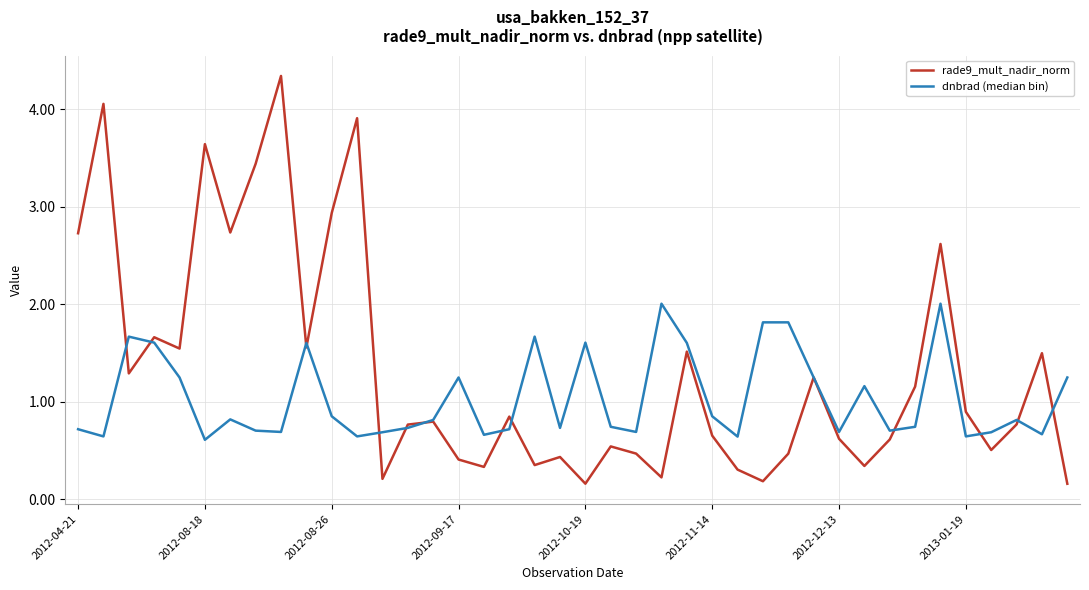

What is the highest value of the rade9_mult_nadir_norm series?

4.3